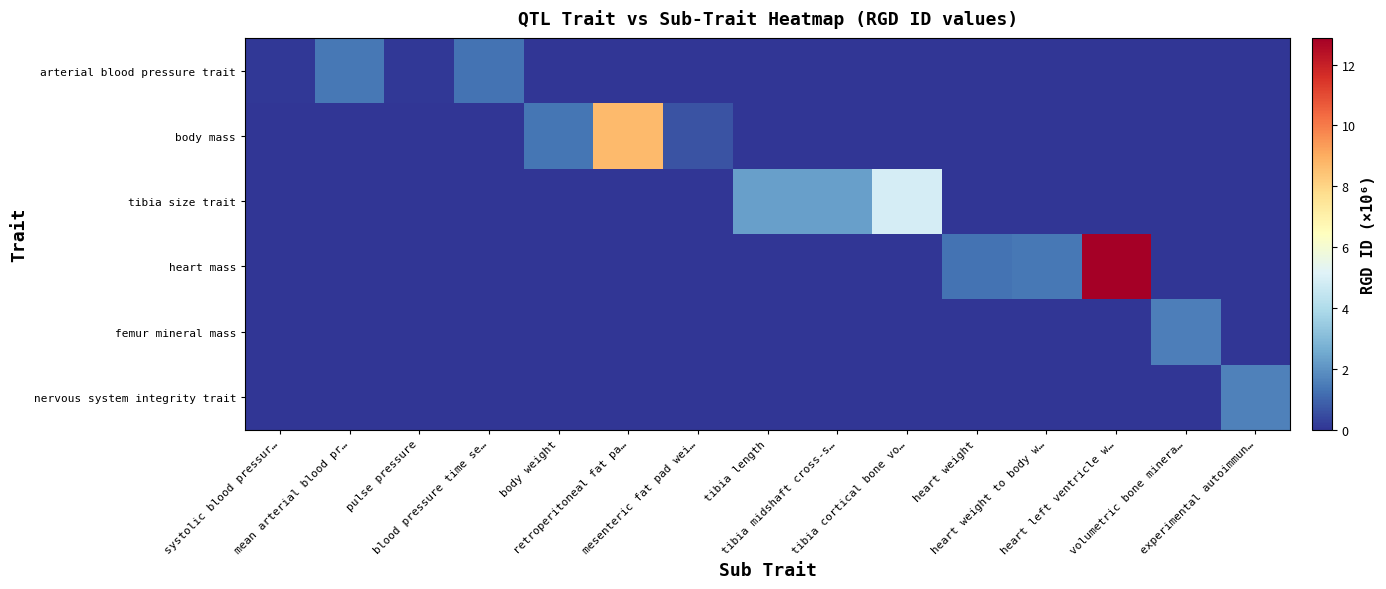

At how many categories does at least one series exceed 4?

3